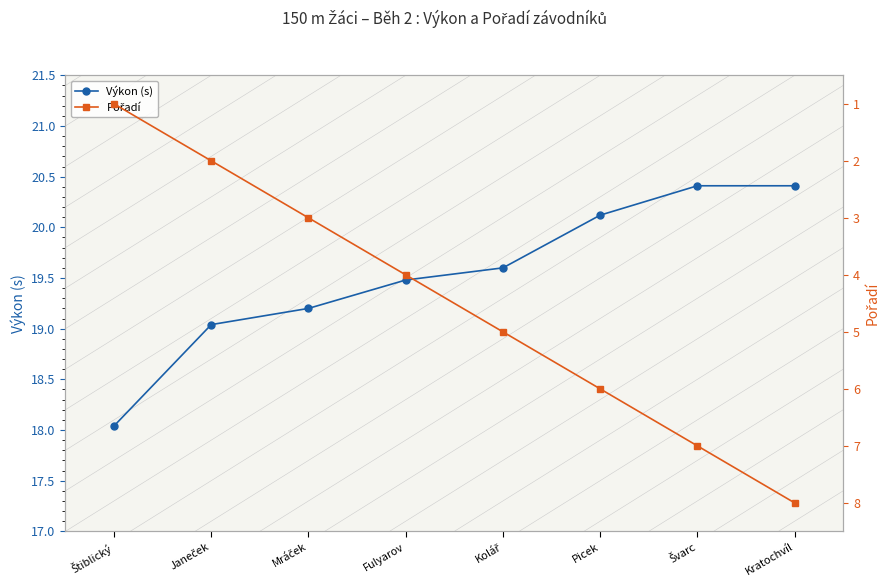

What are all the series names shown in the legend?

Výkon (s), Pořadí